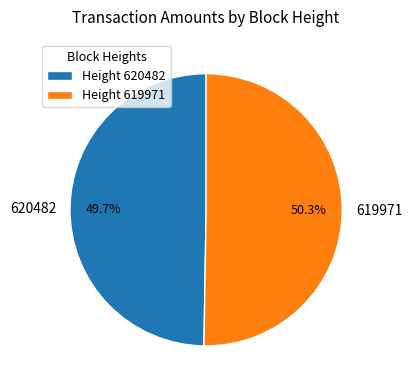

The 619971 slice represents 38% of the pie. True or false?

False